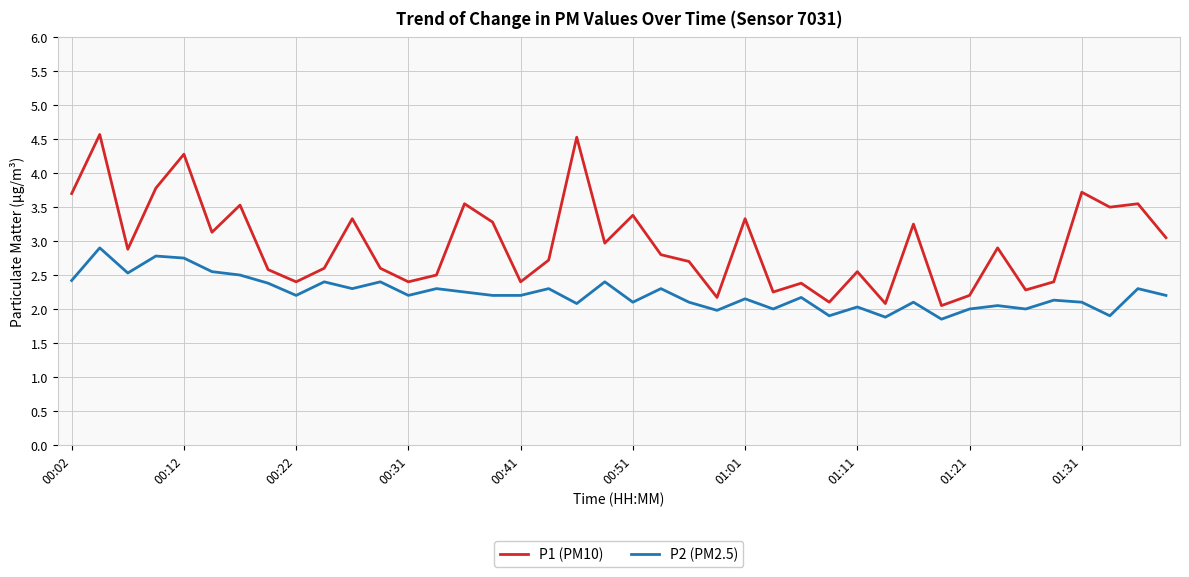

Rank the series by their maximum value, from highest to lowest.

P1 (PM10), P2 (PM2.5)